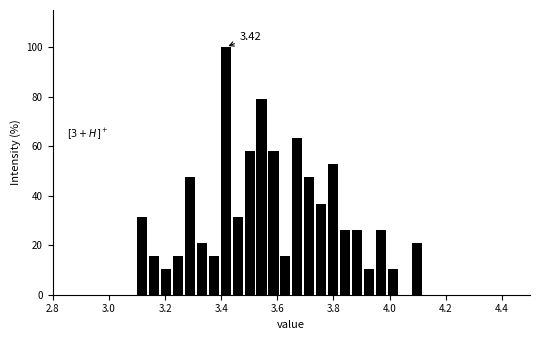

Around what value on the x-axis is the tallest bar? Give the approximate position of its centre, as read against the axis.

3.42